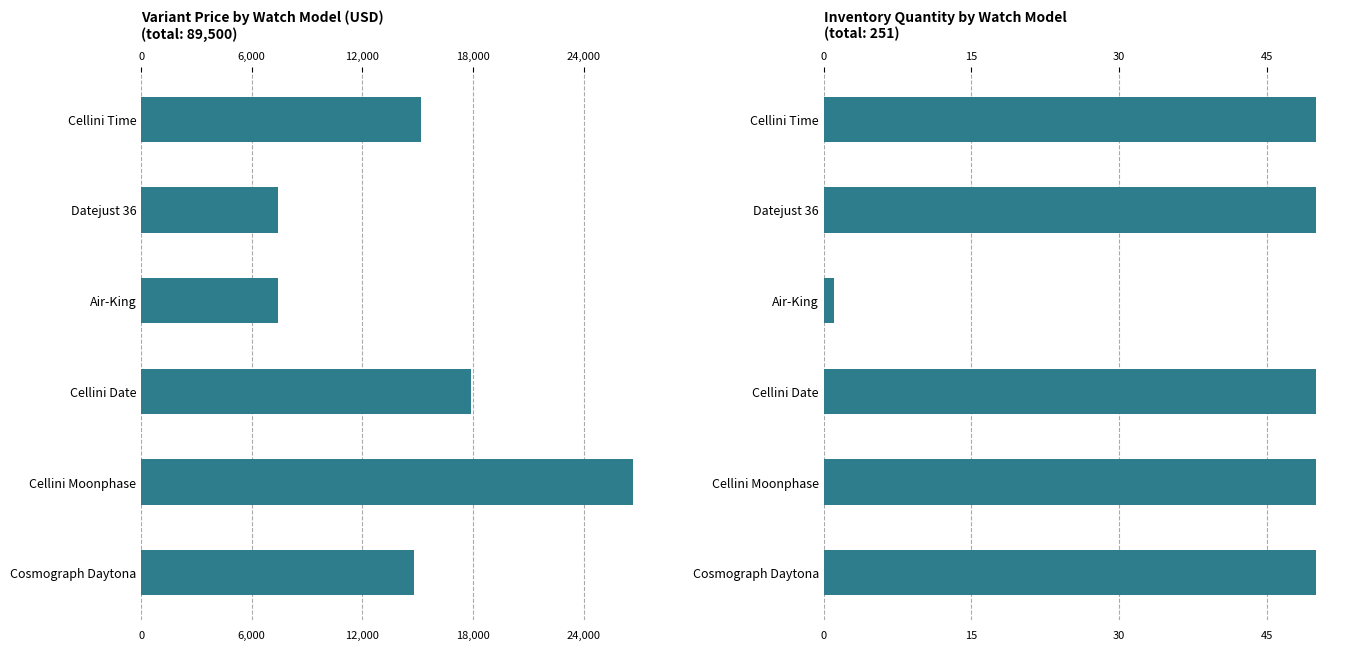

How many Variant Price values are between 7450 and 17900?

5